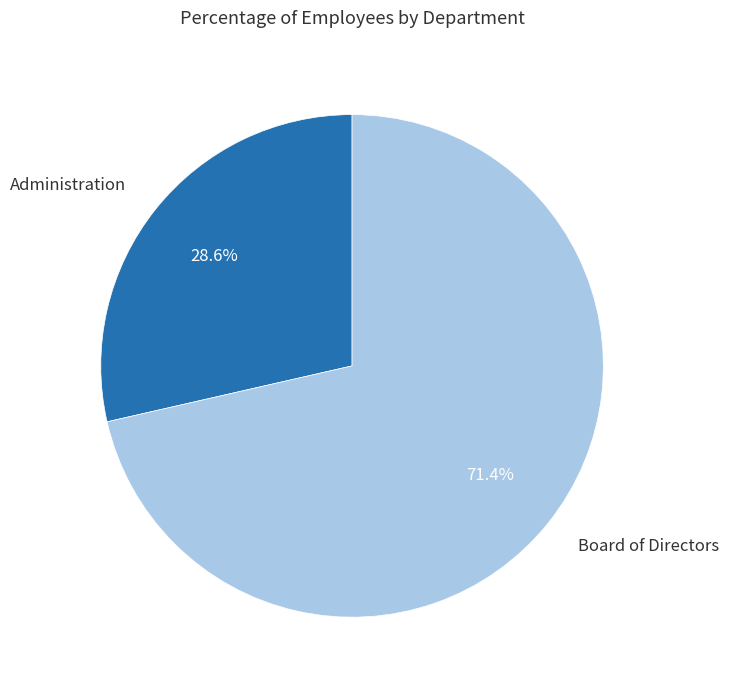

Which slice represents more than half of the pie?

Board of Directors